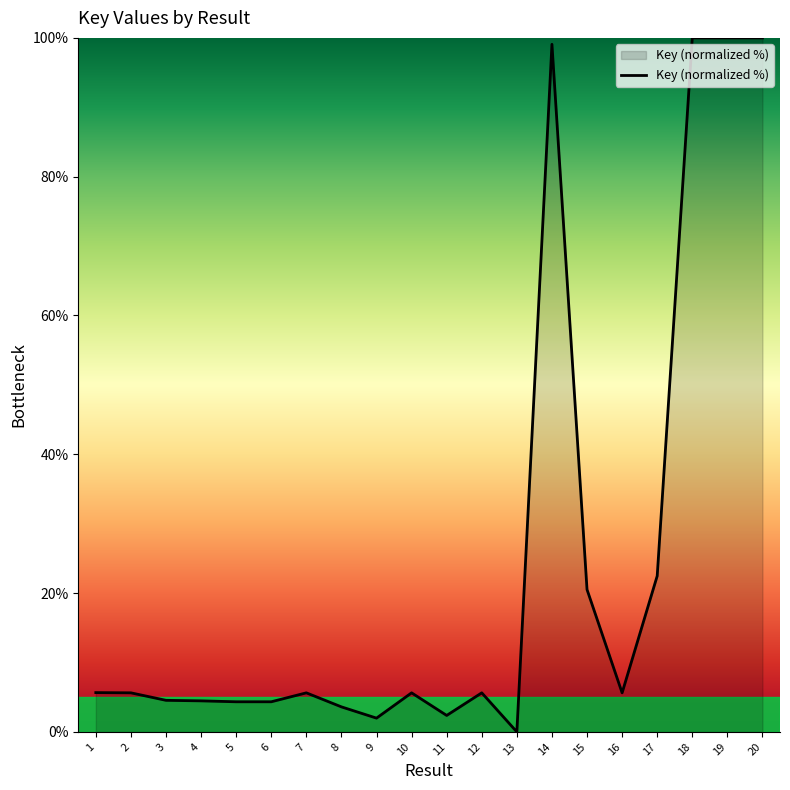

What is the maximum value shown in the chart?

100.0